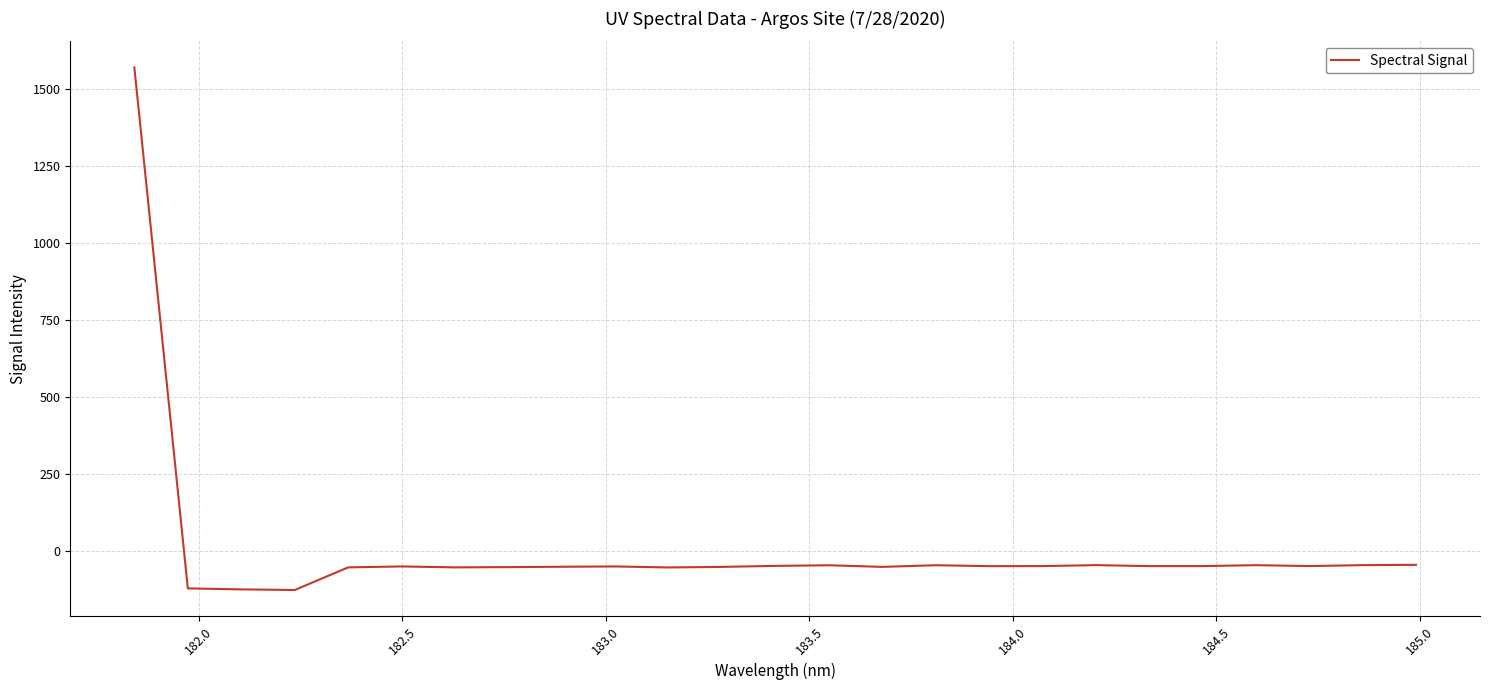

What is the minimum value shown in the chart?

-128.3